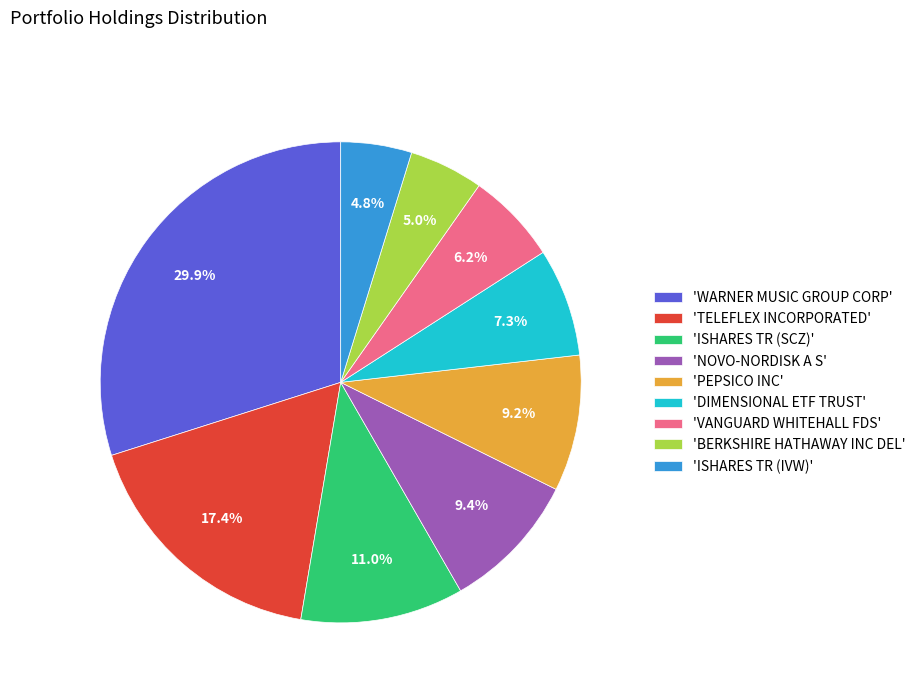

Count the number of slices in the pie.

9